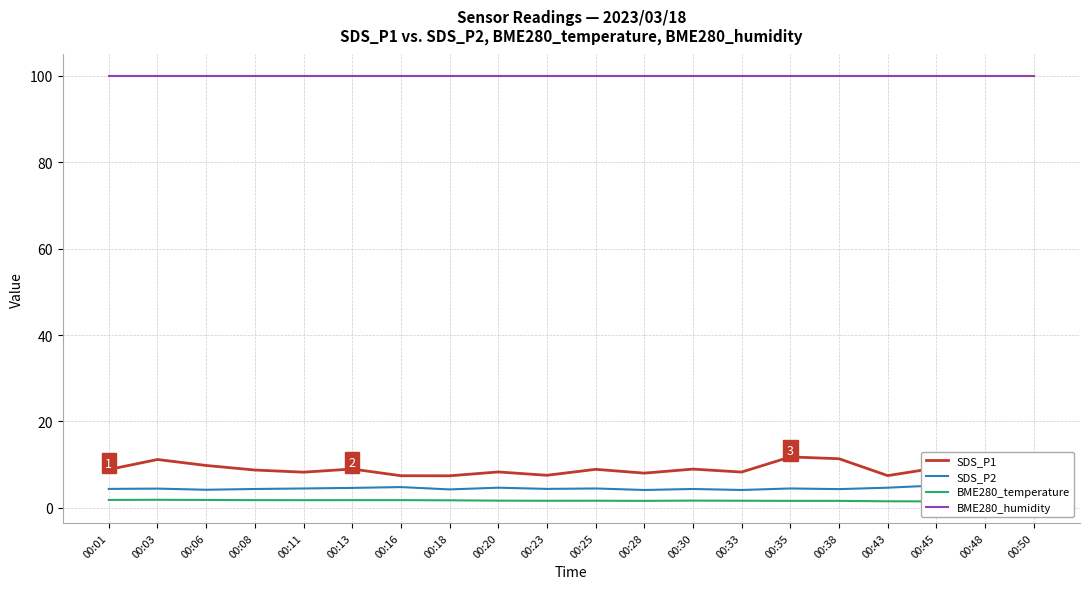

How many values in the SDS_P1 series are below 8?

4